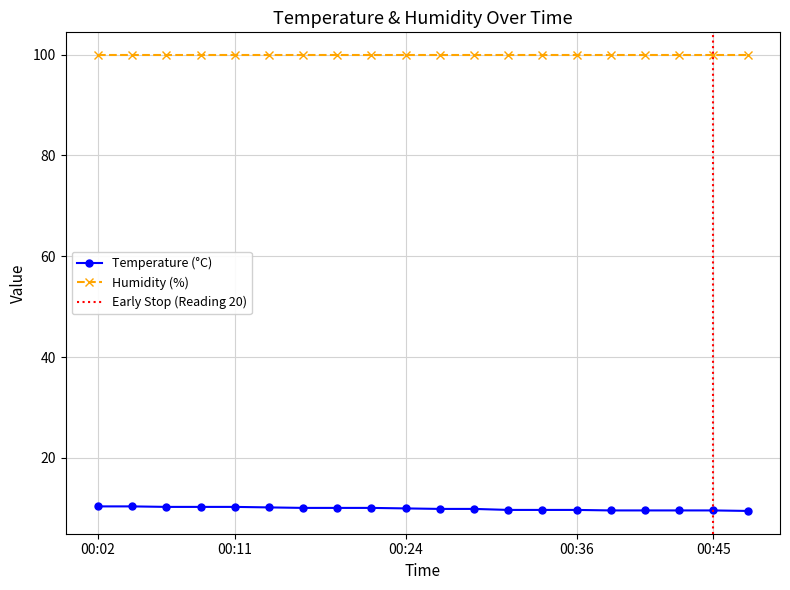

Count the number of values greater than 10.

9